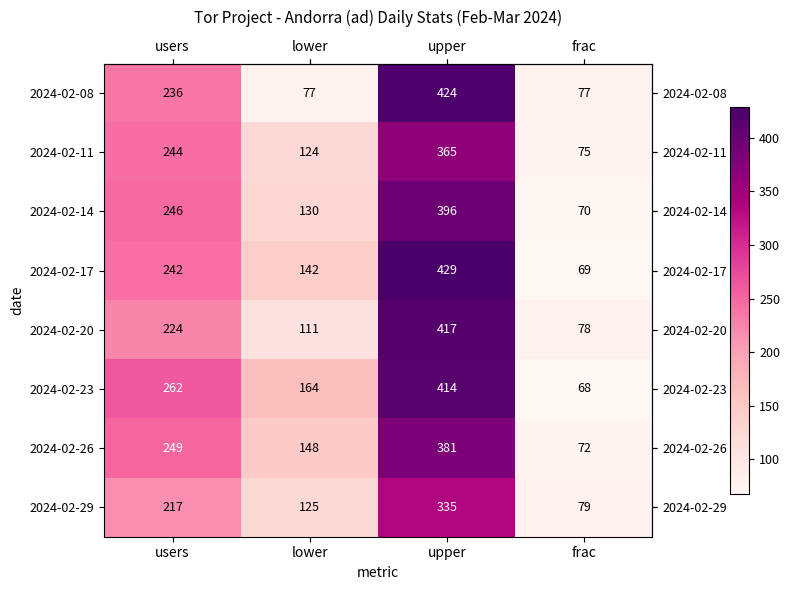

What is the difference between the highest and lowest values at users?

45